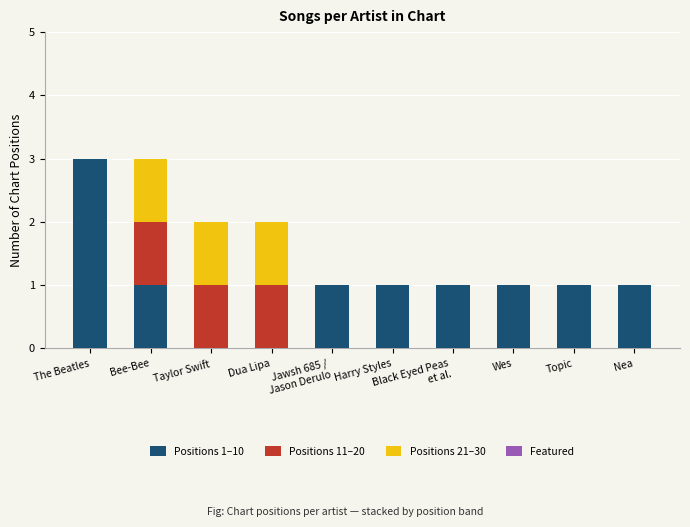

The Positions 1–10 series shows -1 at Taylor Swift. True or false?

False